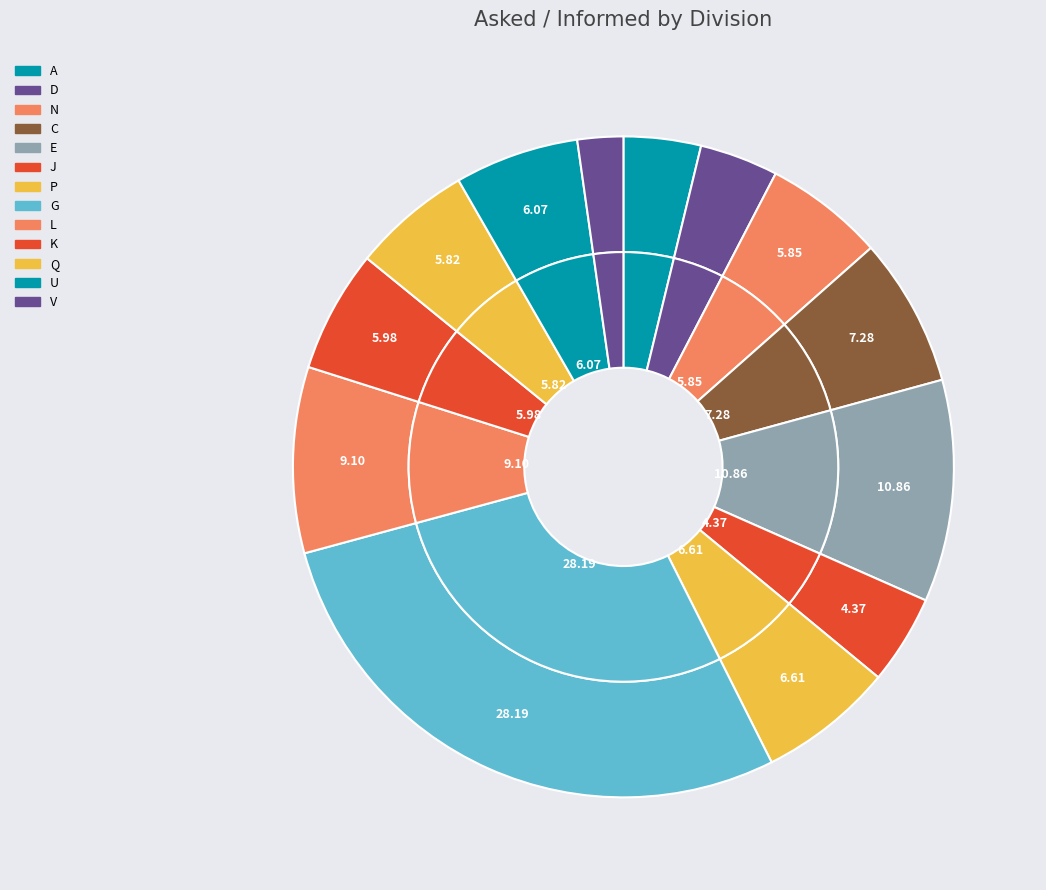

Does any single category account for the majority?

No